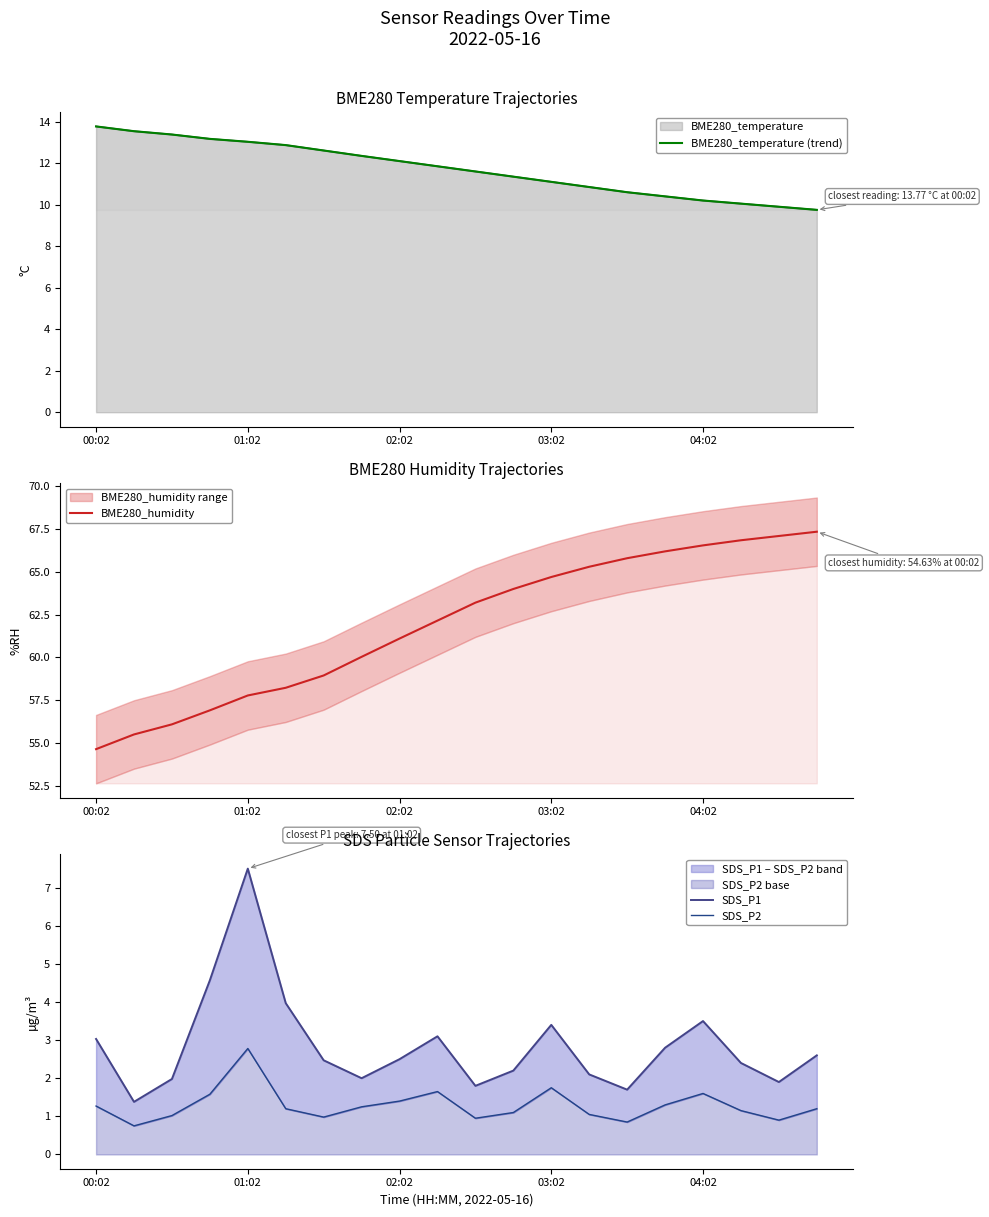

List the labels in order of SDS_P2 value, smallest first.

01:02, 14, 18, 10, 6, 02:02, 13, 11, 17, 5, 19, 7, 00:02, 15, 8, 03:02, 16, 9, 12, 04:02